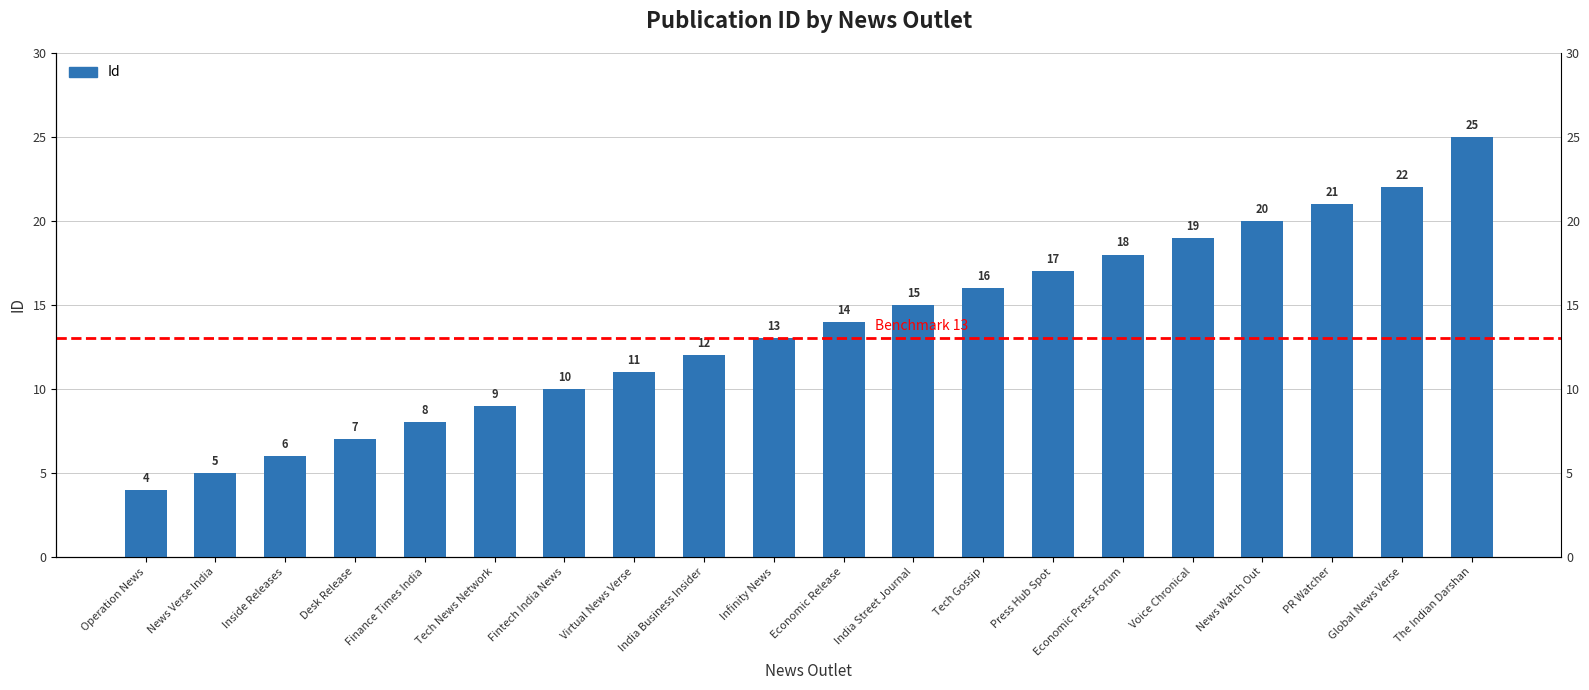

List the labels in order of value, largest first.

The Indian Darshan, Global News Verse, PR Watcher, News Watch Out, Voice Chronical, Economic Press Forum, Press Hub Spot, Tech Gossip, India Street Journal, Economic Release, Infinity News, India Business Insider, Virtual News Verse, Fintech India News, Tech News Network, Finance Times India, Desk Release, Inside Releases, News Verse India, Operation News